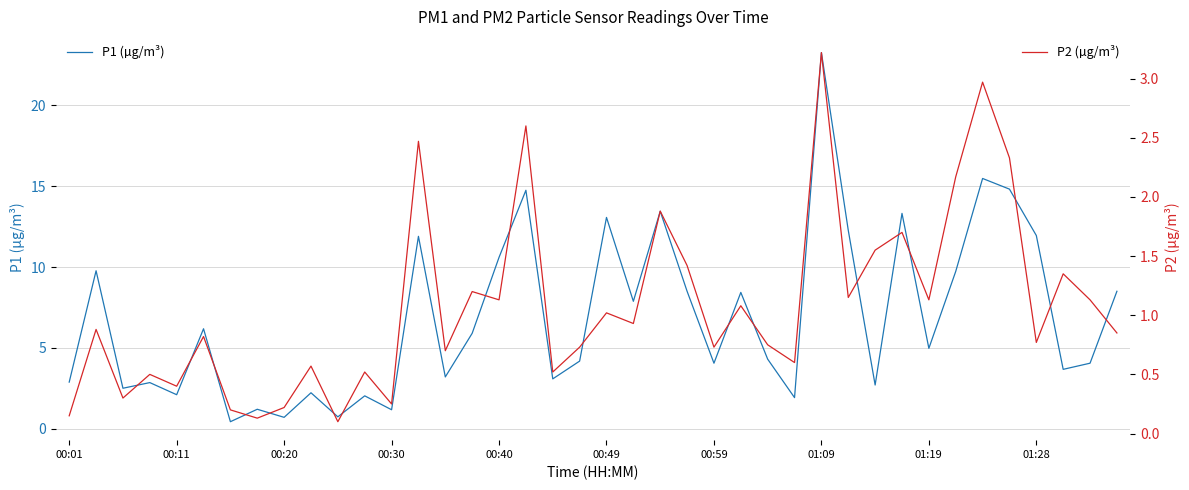

True or false: P1 (µg/m³) and P2 (µg/m³) intersect in this chart.

False